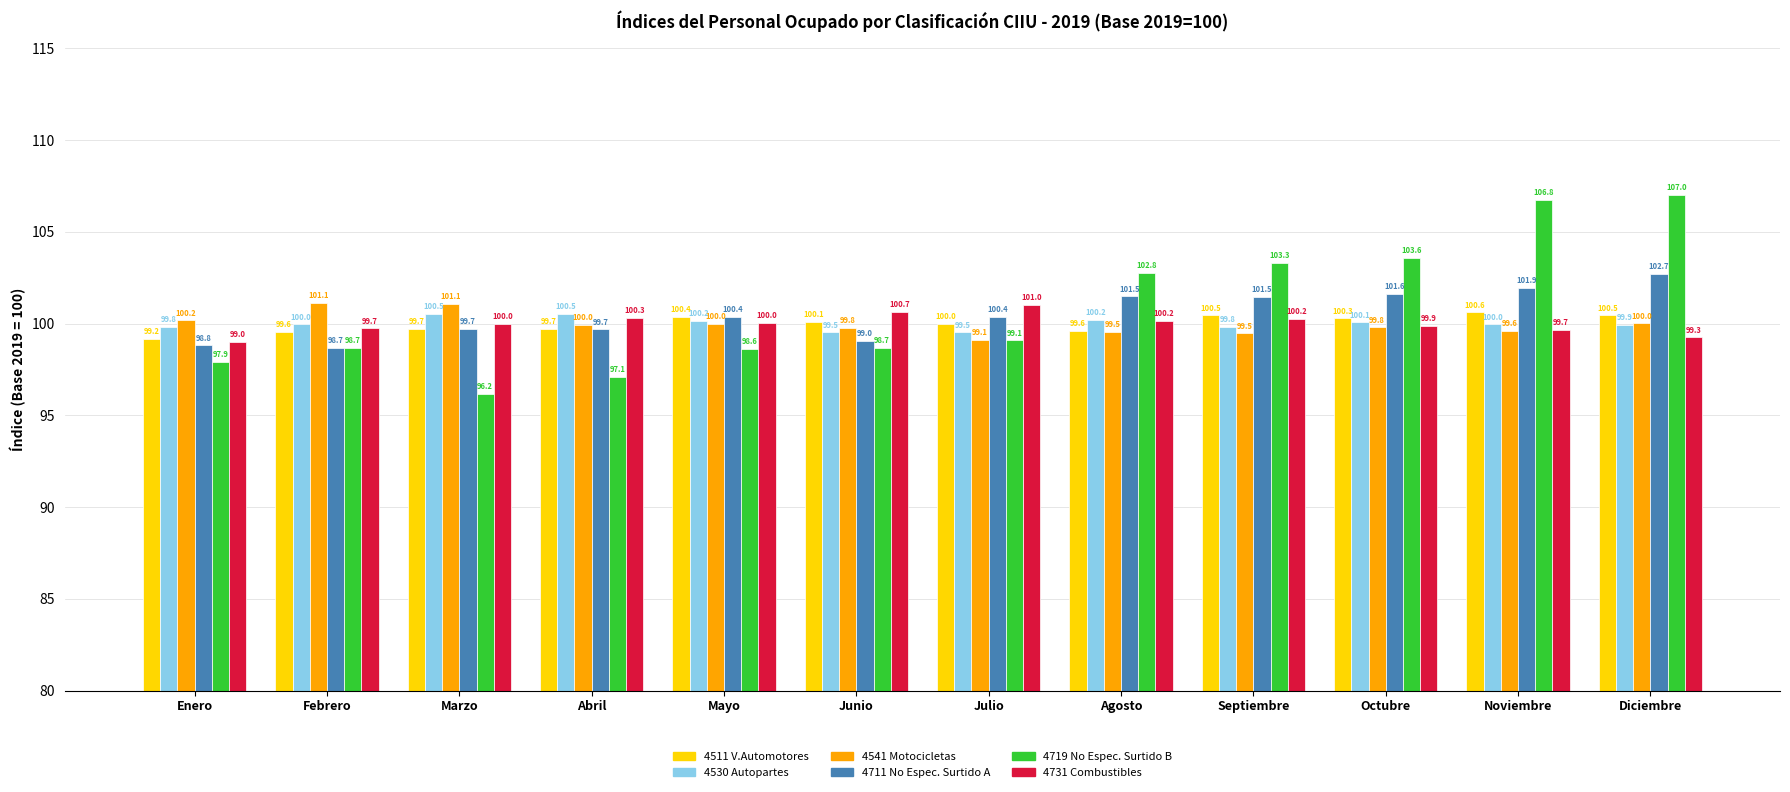

What is the total value across all series at Marzo?

597.2